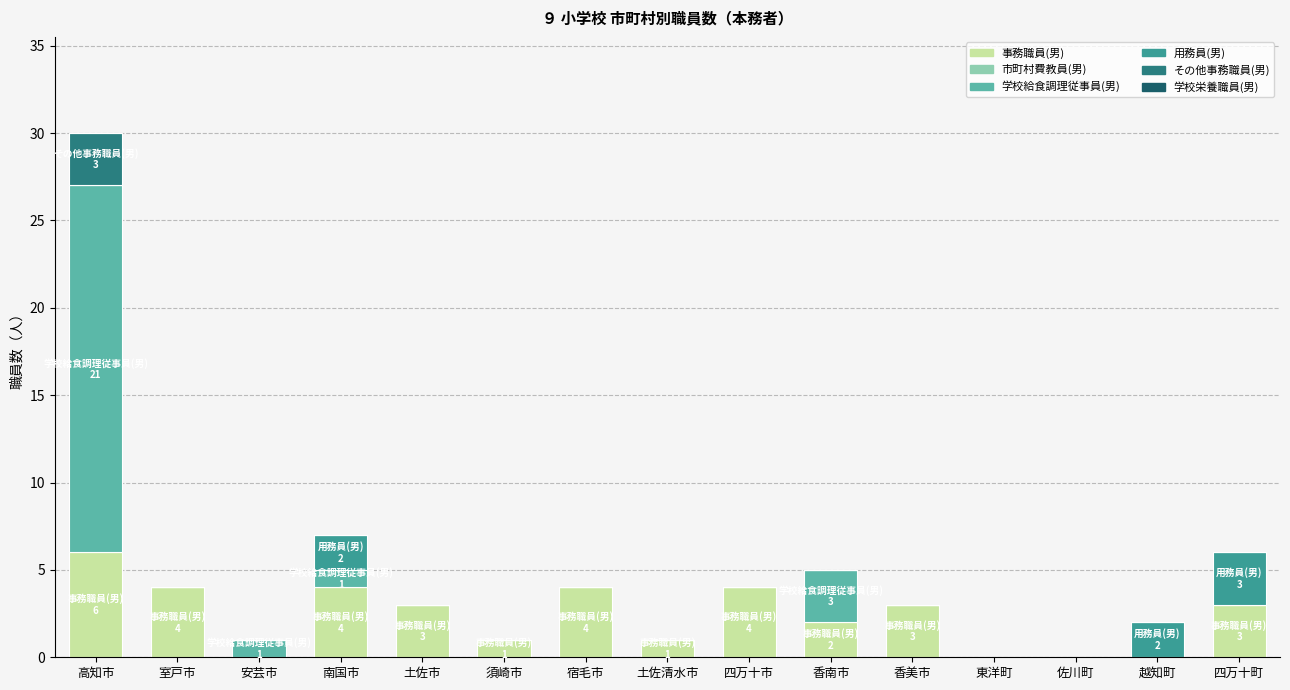

At which category is the sum across all series the highest?

高知市